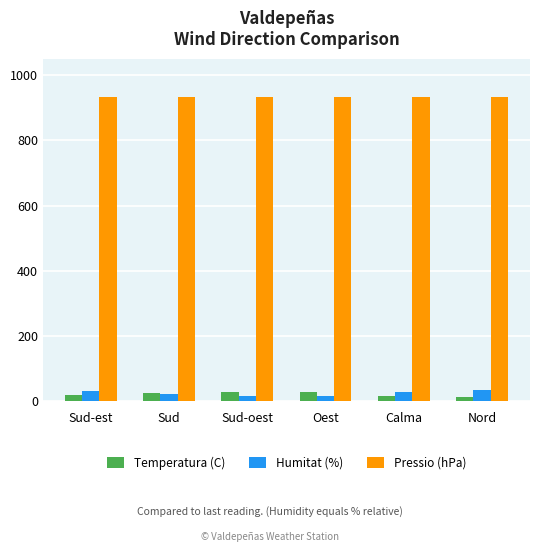

What is the difference between the Pressio (hPa) values at Sud-oest and Oest?

0.2